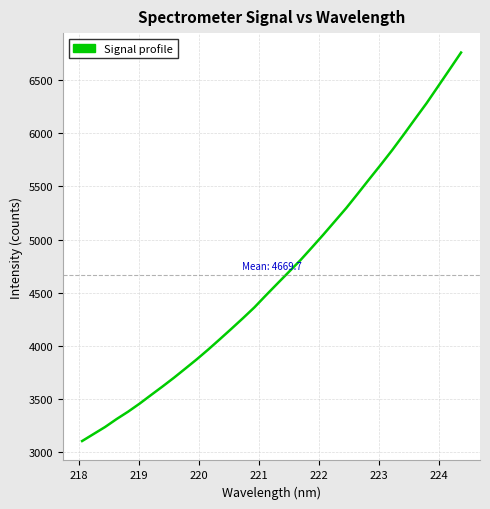

What is the difference between the maximum and minimum values?

3654.0